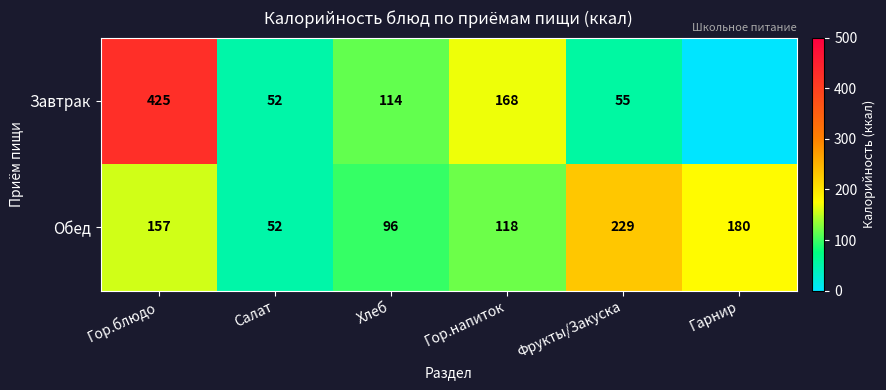

Between Гор.блюдо and Гор.напиток, which series saw the biggest shift?

Завтрак